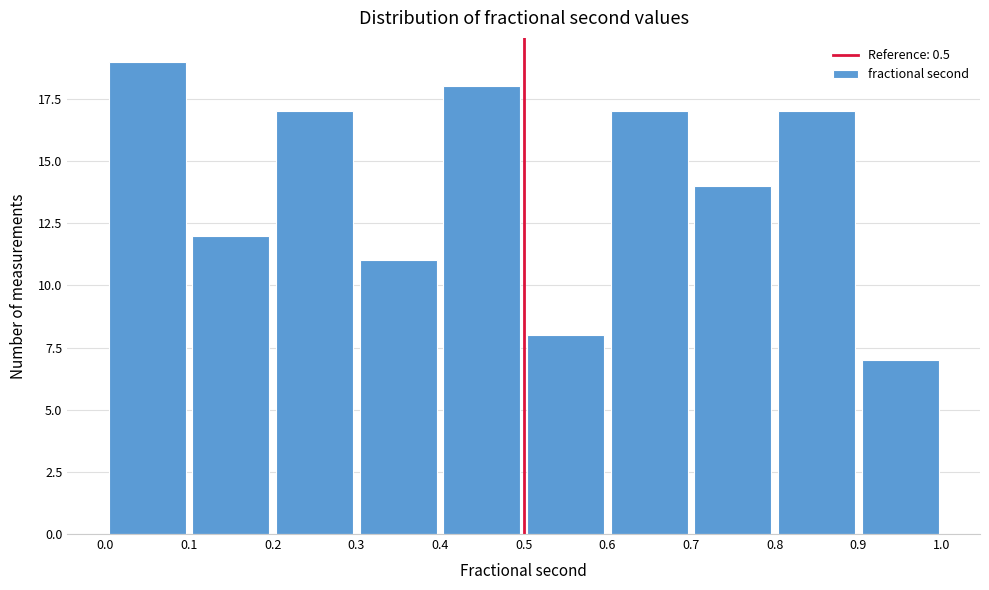

Reading left to right, transcribe this chart: for each bar, give the range it covers on the x-axis and its height. The values are not printed on the chart, so give them approximately, as read against the axis.

0.0 to 0.1: 19
0.1 to 0.2: 12
0.2 to 0.3: 17
0.3 to 0.4: 11
0.4 to 0.5: 18
0.5 to 0.6: 8
0.6 to 0.7: 17
0.7 to 0.8: 14
0.8 to 0.9: 17
0.9 to 1.0: 7